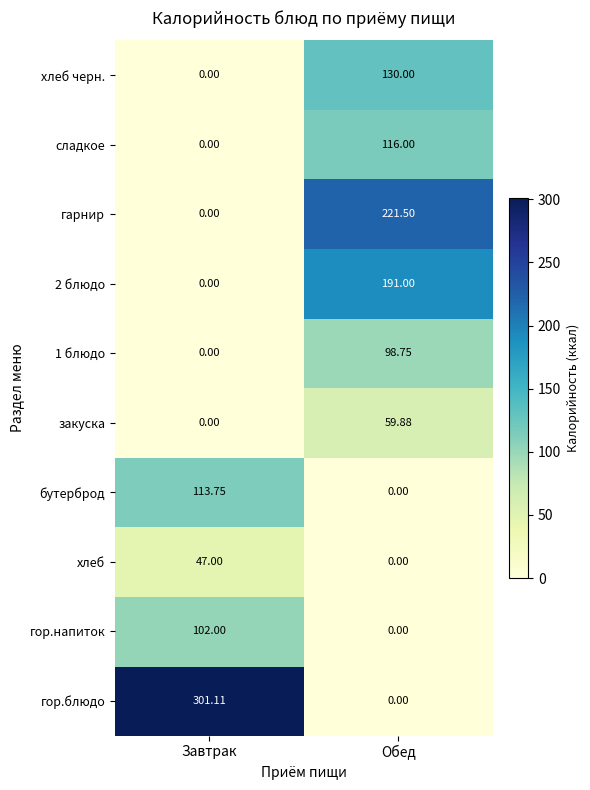

List the series in order of their peak value, highest first.

гор.блюдо, гарнир, 2 блюдо, хлеб черн., сладкое, бутерброд, гор.напиток, 1 блюдо, закуска, хлеб